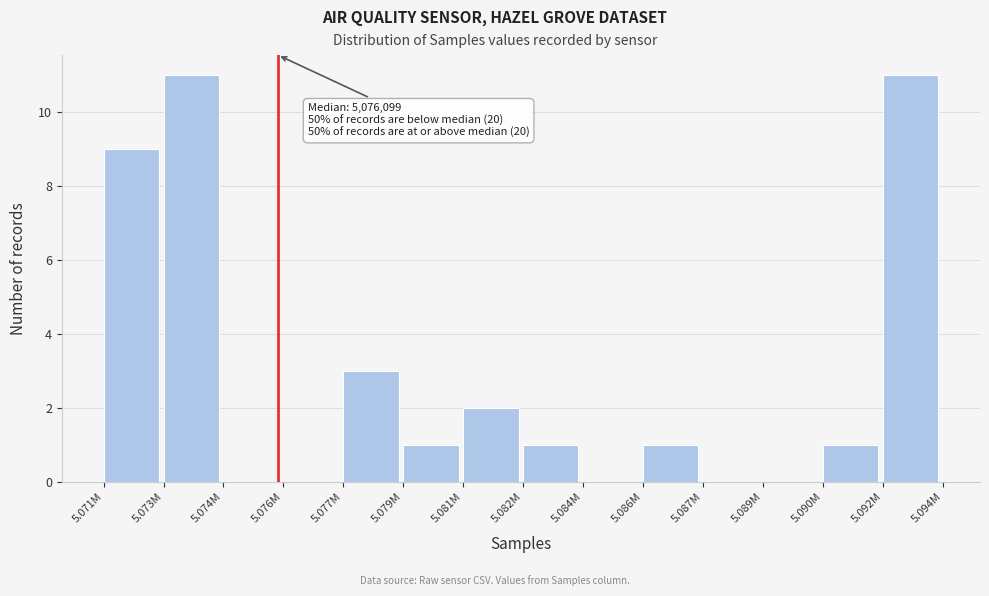

Reading left to right, what are all the values shown in this chart?

5.071M=9	5.073M=11	5.074M=0	5.076M=0	5.077M=3	5.079M=1	5.081M=2	5.082M=1	5.084M=0	5.086M=1	5.087M=0	5.089M=0	5.090M=1	5.092M=11